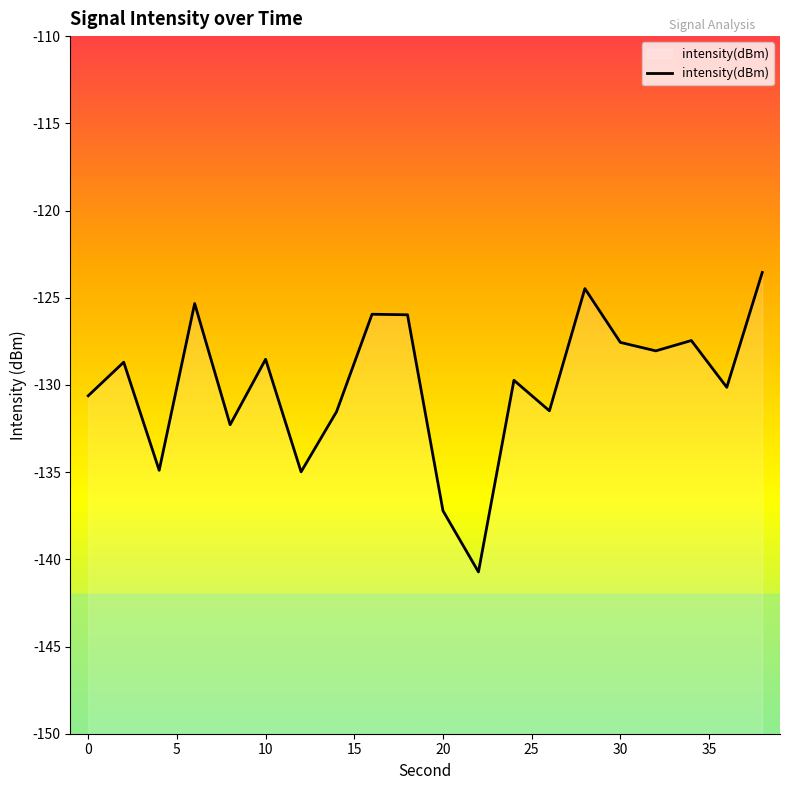

What is the minimum value shown in the chart?

-140.7